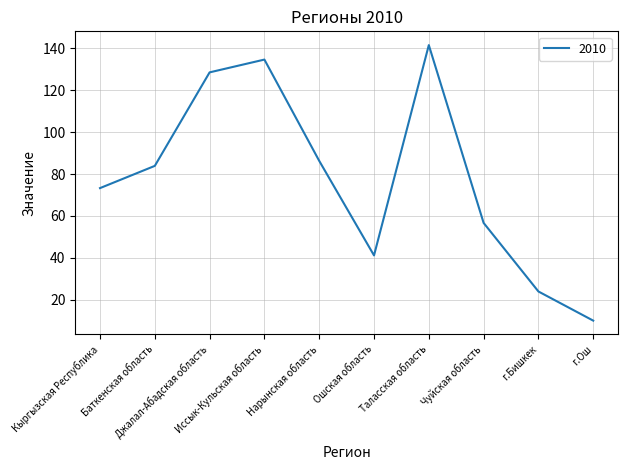

Approximately how many times larger is the value at г.Бишкек compared to Ошская область?

0.6